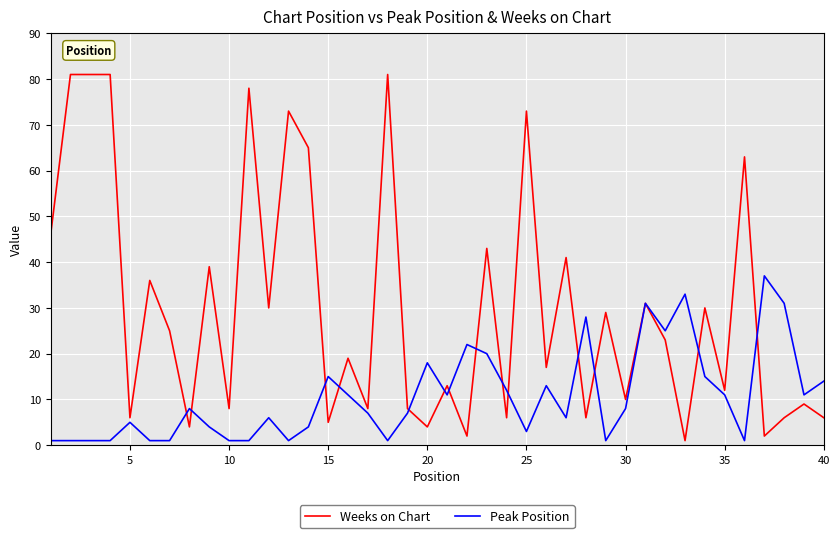

What is the greatest value displayed?

81